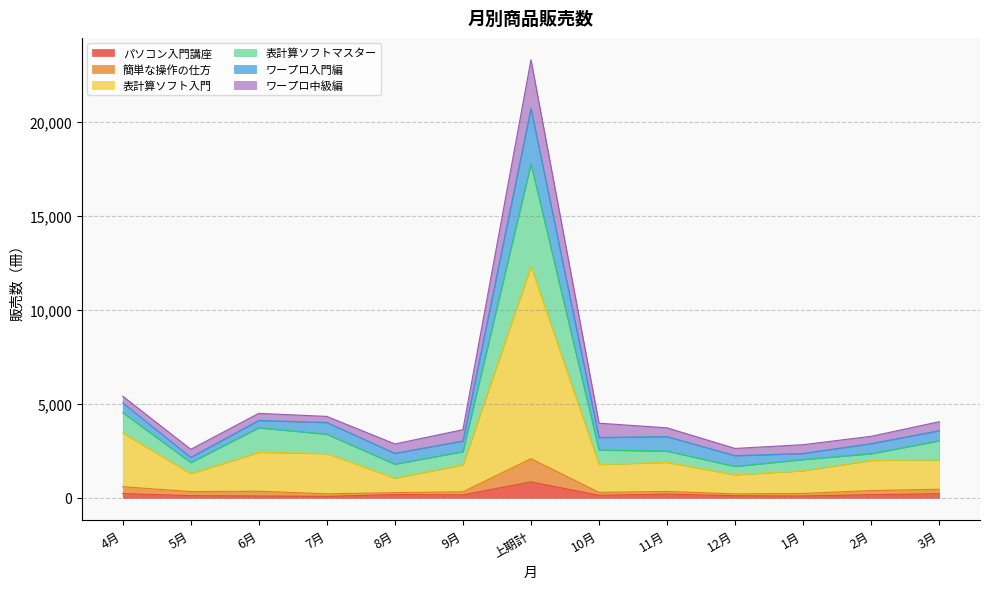

True or false: パソコン入門講座 has more than 0 points higher than both neighbors.

True